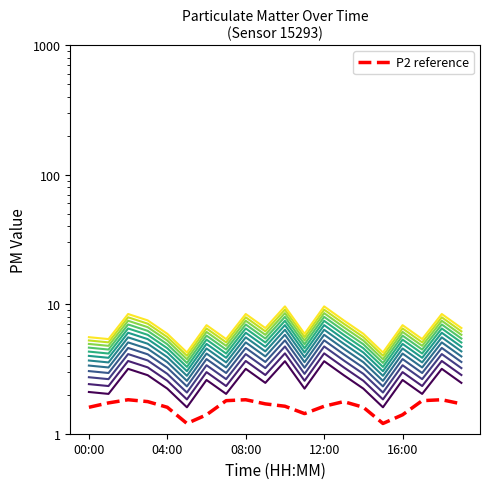

What is the minimum value for P2?

1.2